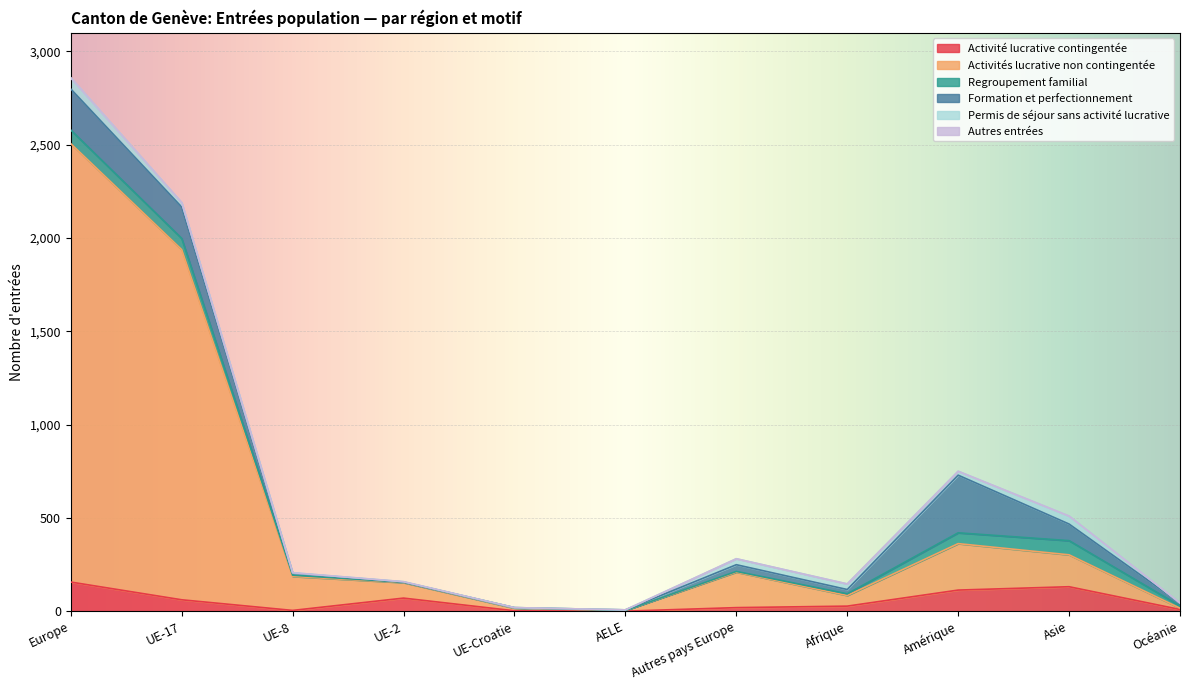

Count the number of categories in the chart.

11